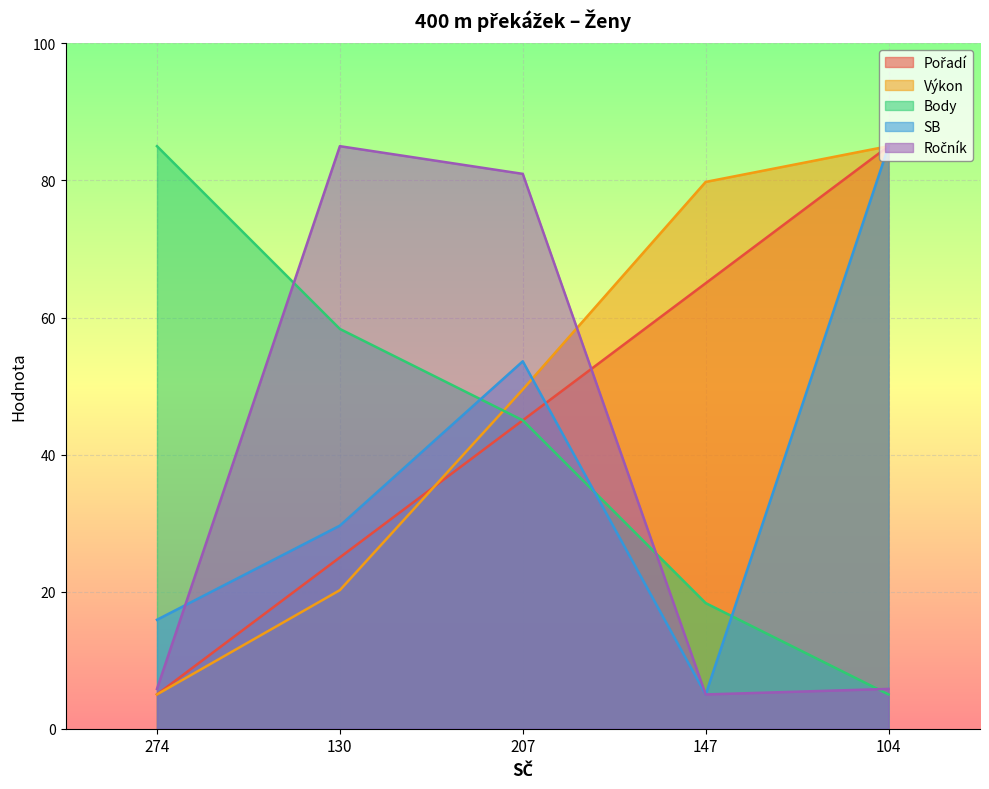

True or false: Ročník has a value of 5.0 at 147.

True